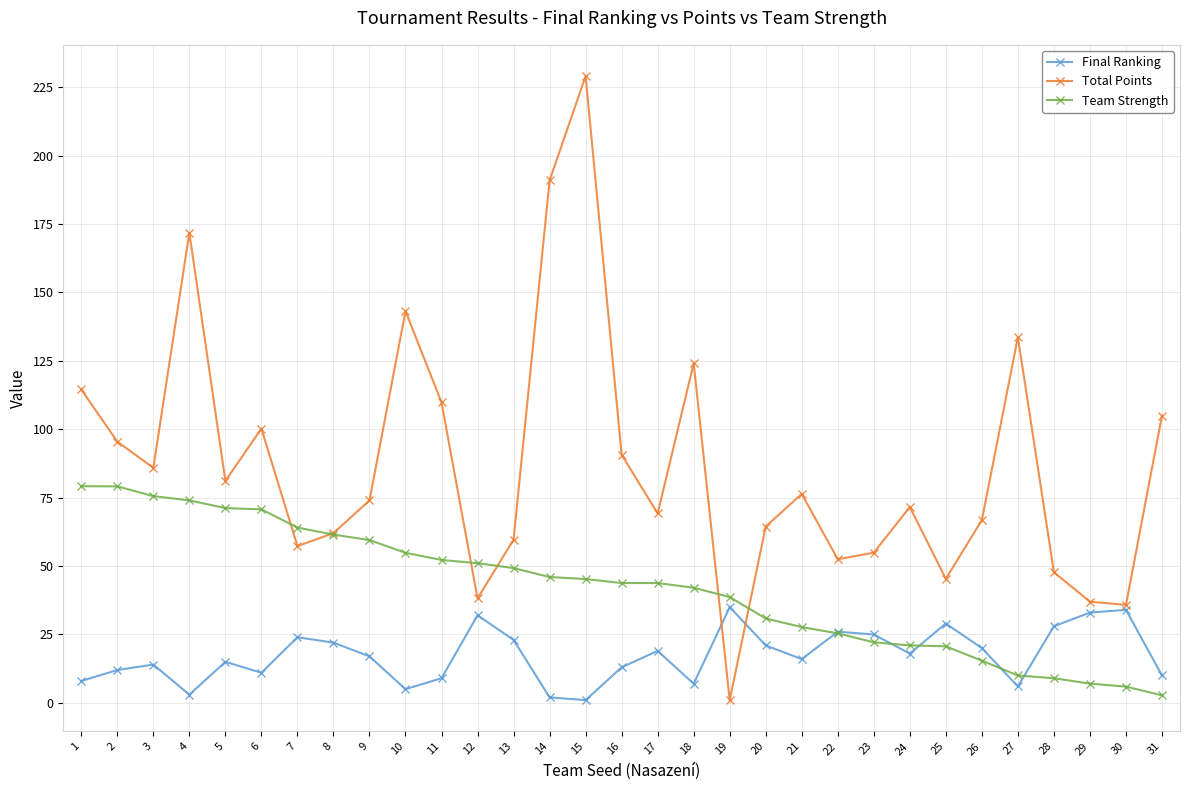

What is the total value across all series at 10?

203.0